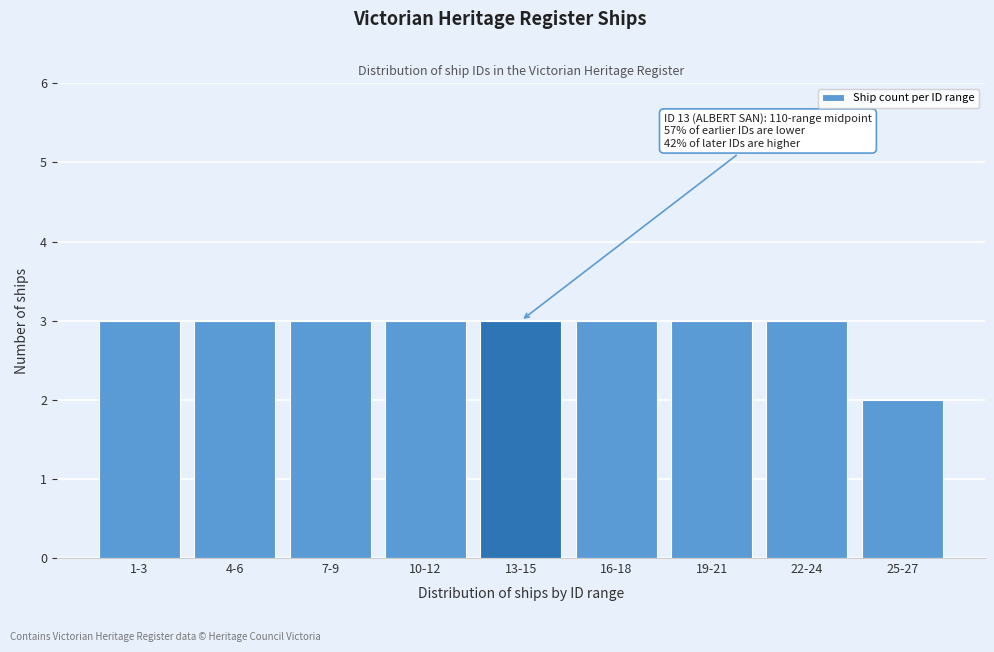

Reading right to left, extract all data points from this chart.

25-27=2	22-24=3	19-21=3	16-18=3	13-15=3	10-12=3	7-9=3	4-6=3	1-3=3